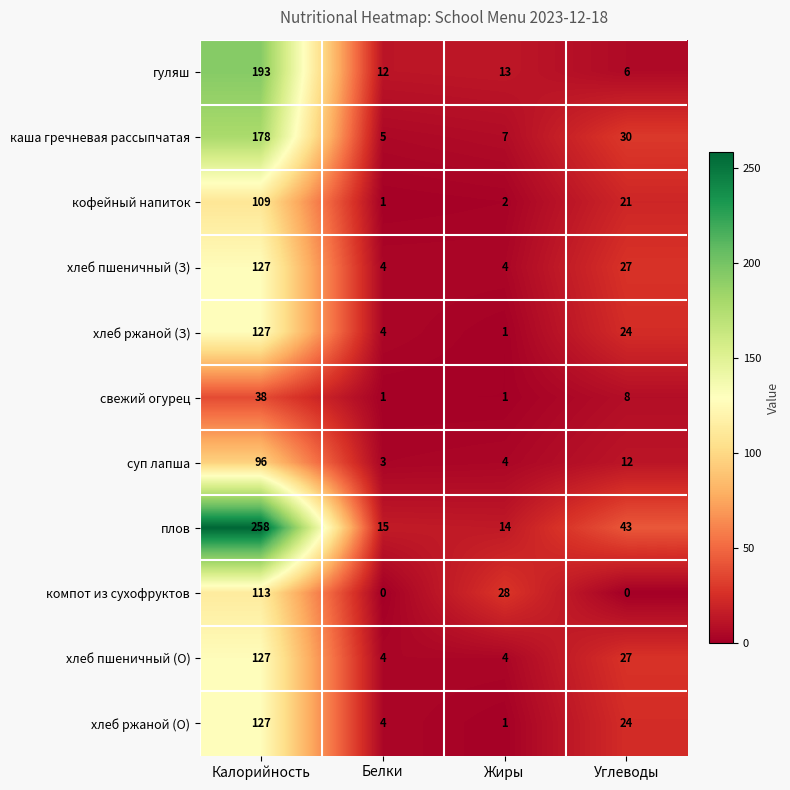

Which series has the widest spread of values?

плов